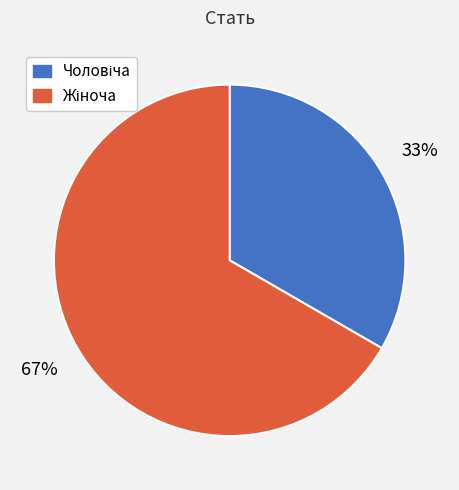

How many slices are in this pie chart?

2